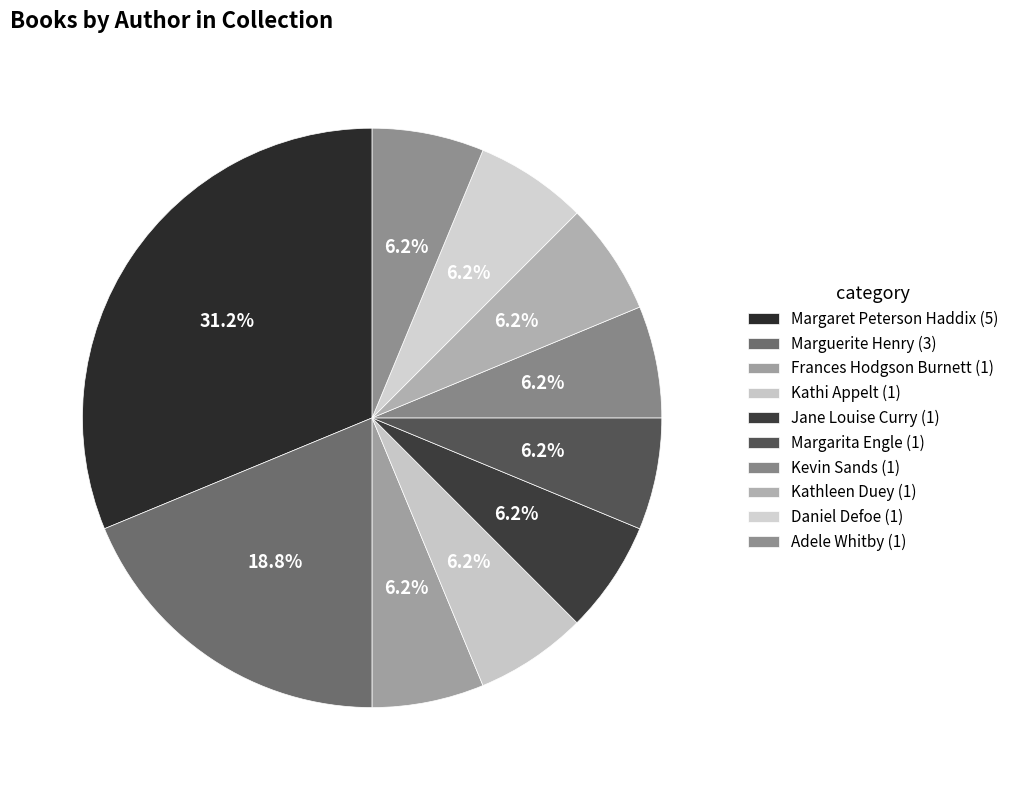

To the nearest percent, what percentage of the pie is Kevin Sands?

6%